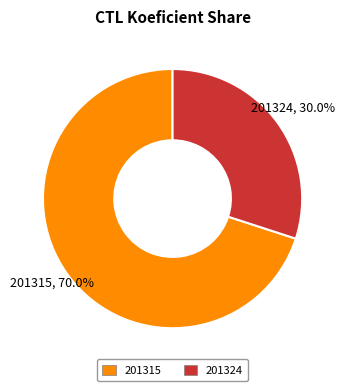

Which slice is the largest?

201315